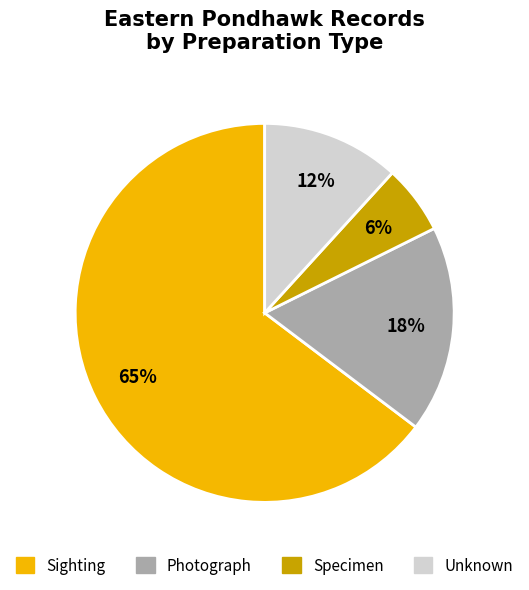

Is there a majority slice in this chart?

Yes